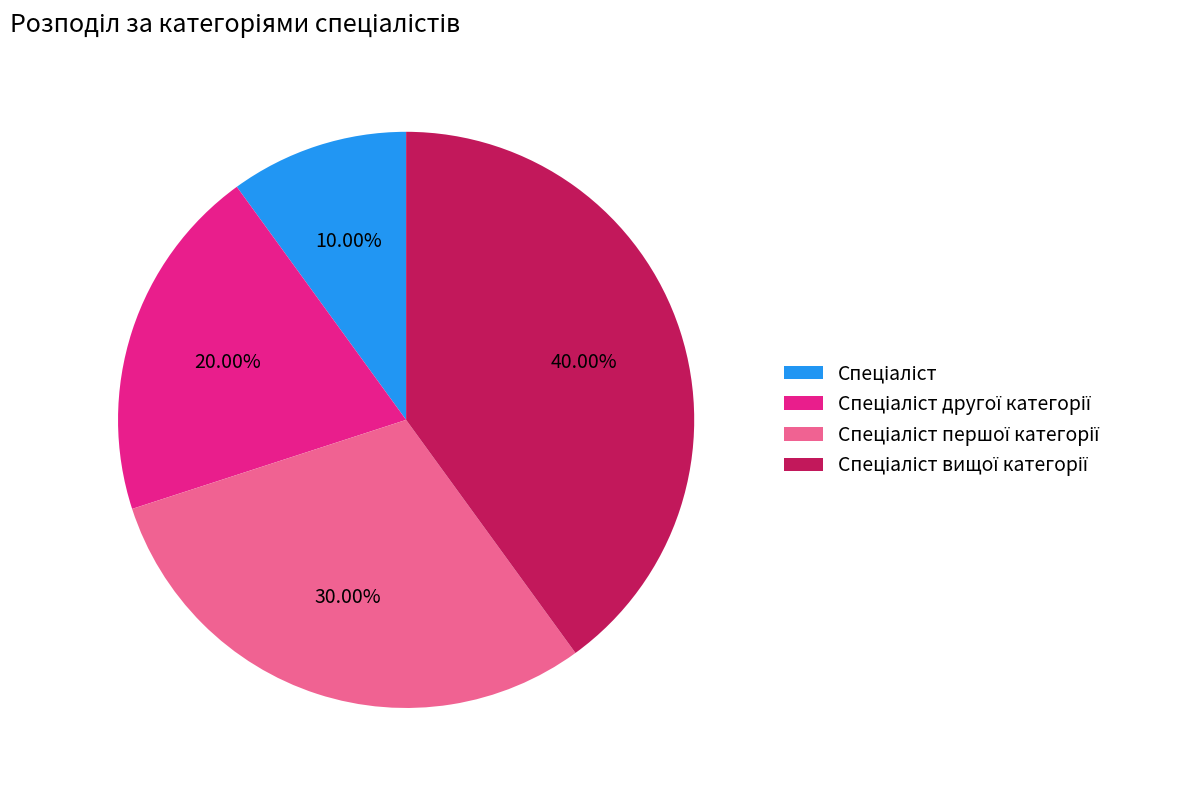

Does any single category account for the majority?

No